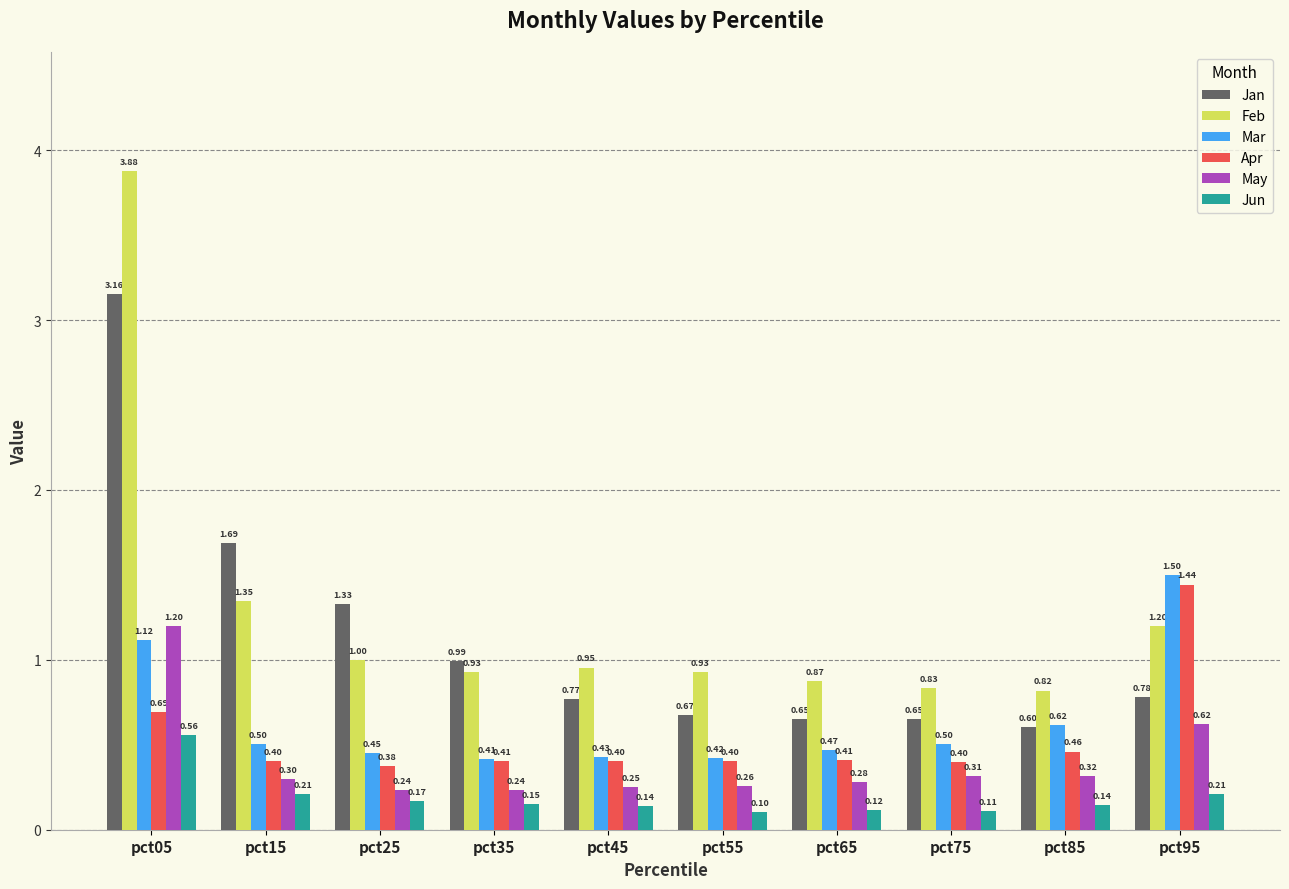

Which series has the largest total across all categories?

Feb